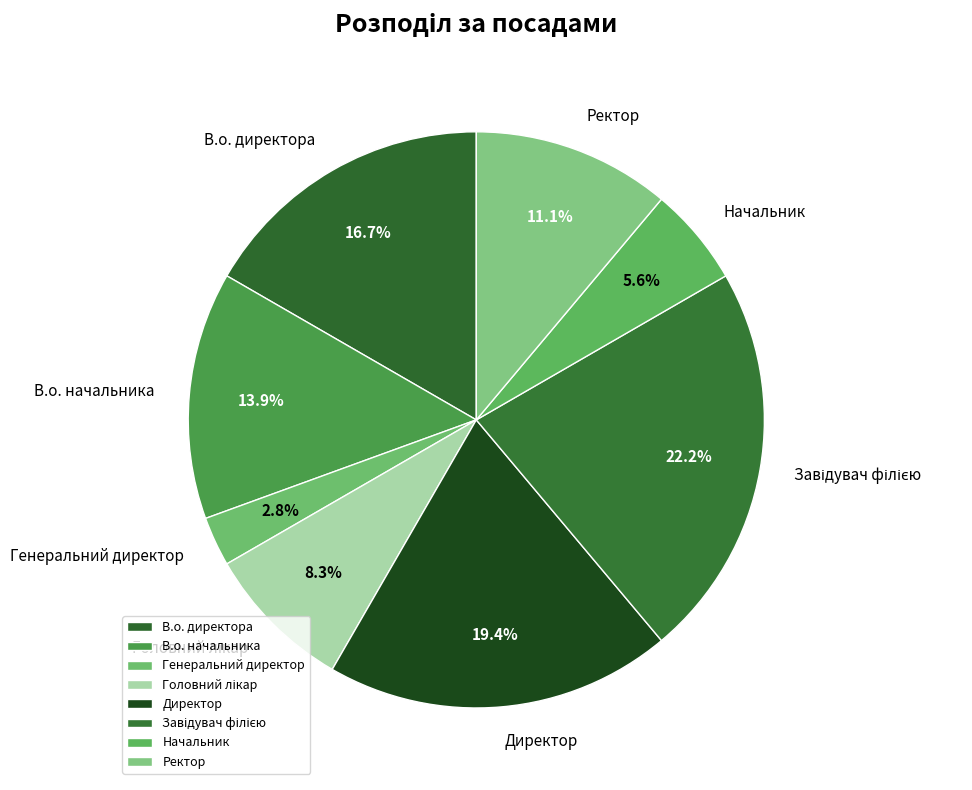

Is there a majority slice in this chart?

No